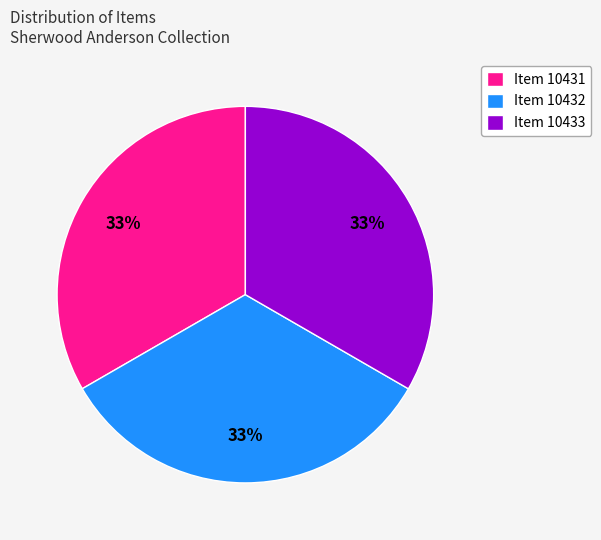

To the nearest percent, what percentage of the pie is Item 10432?

33%